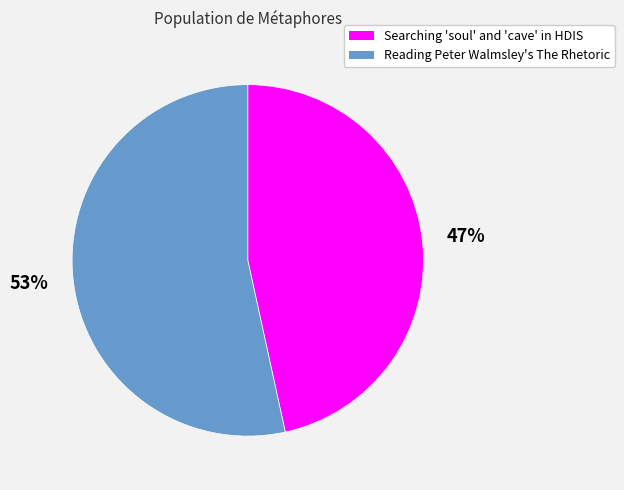

Do Reading Peter Walmsley's The Rhetoric and Searching 'soul' and 'cave' in HDIS together represent more than half of the pie?

Yes